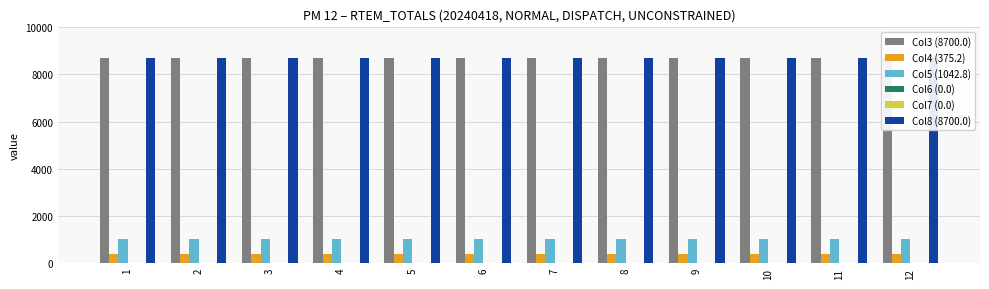

What are all the series names shown in the legend?

Col3 (8700.0), Col4 (375.2), Col5 (1042.8), Col6 (0.0), Col7 (0.0), Col8 (8700.0)